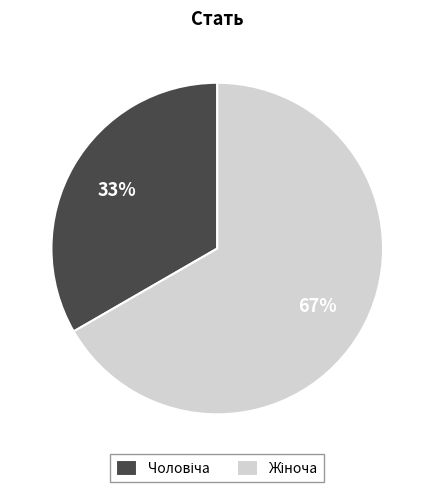

To the nearest percent, what is the average slice percentage?

50%